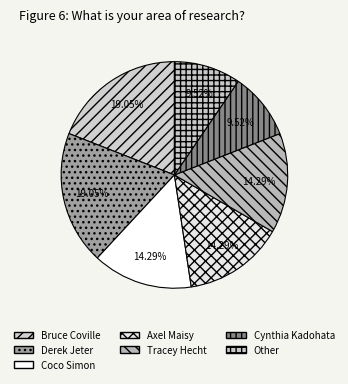

Which slice is the smallest?

Cynthia Kadohata